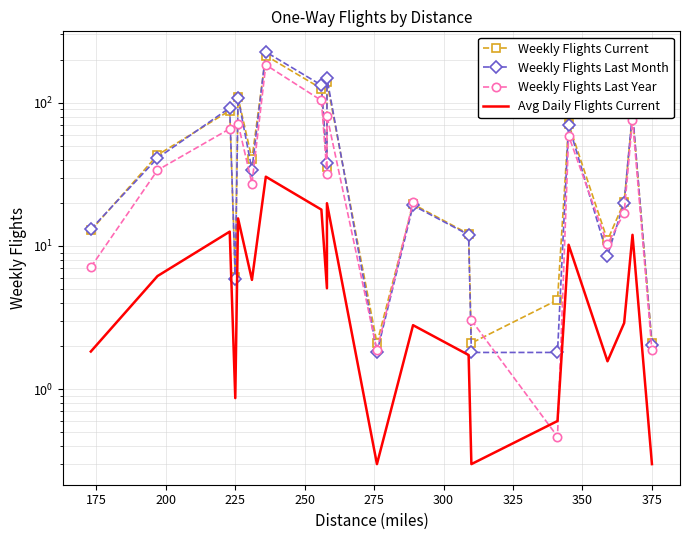

What are all the series names shown in the legend?

Weekly Flights Current, Weekly Flights Last Month, Weekly Flights Last Year, Avg Daily Flights Current